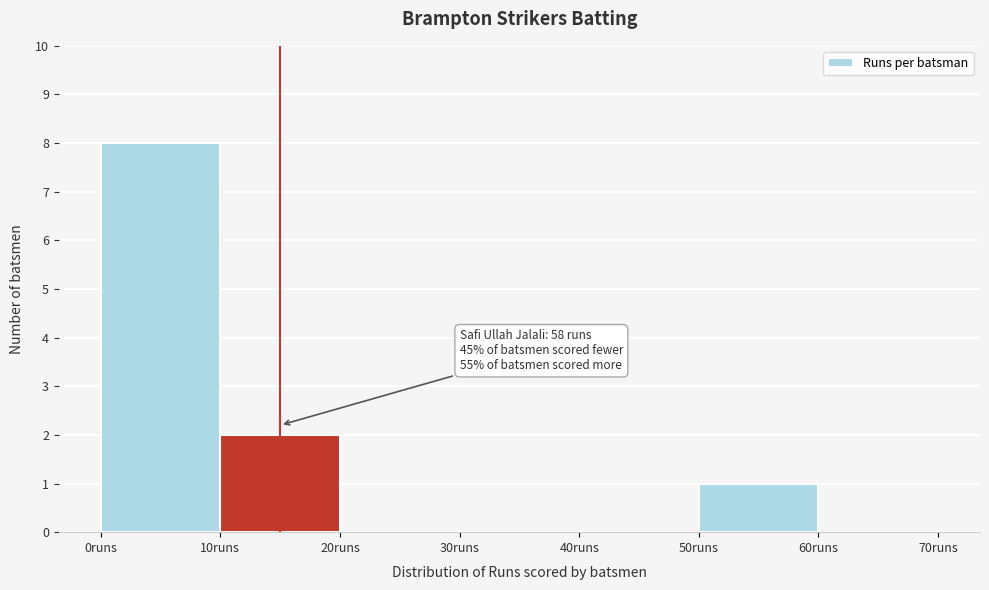

Over which range of the x-axis is the bar tallest?

0 to 10